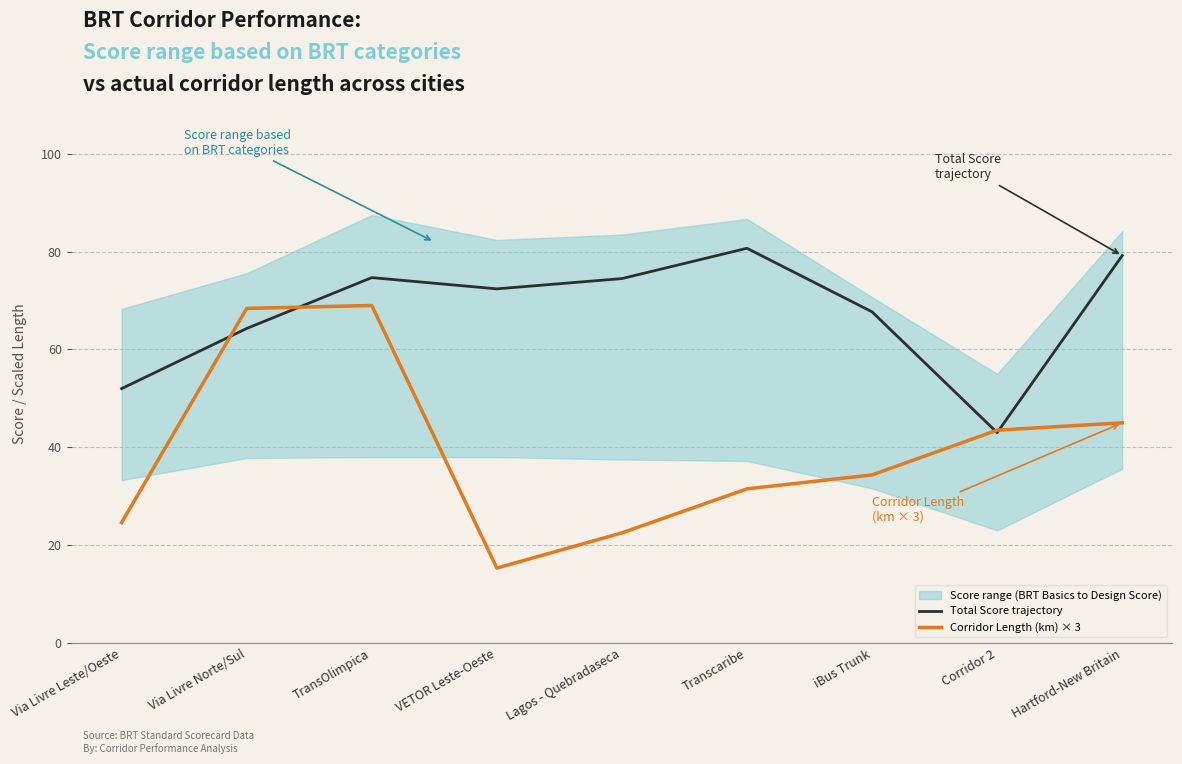

How many lines are shown in the chart?

2